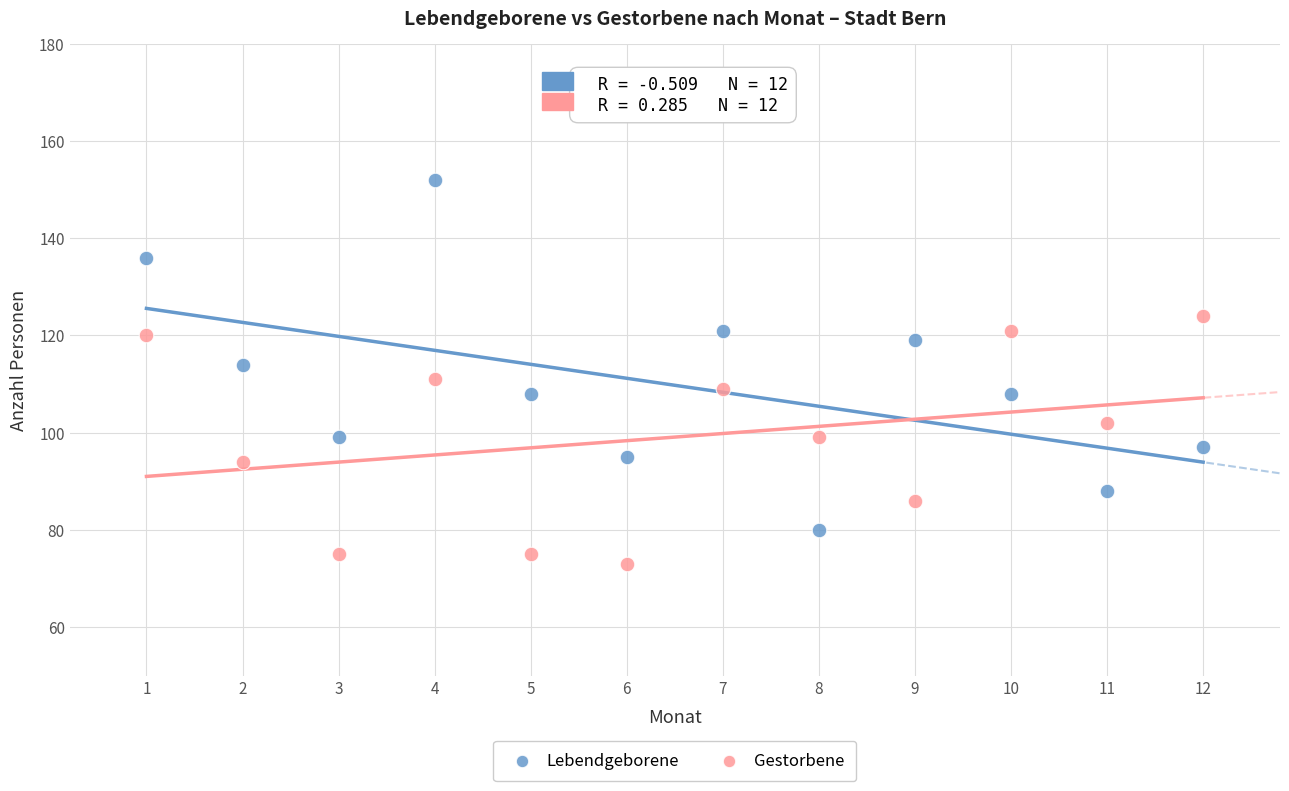

What is the X range (max minus min) for the scatter plot?

11